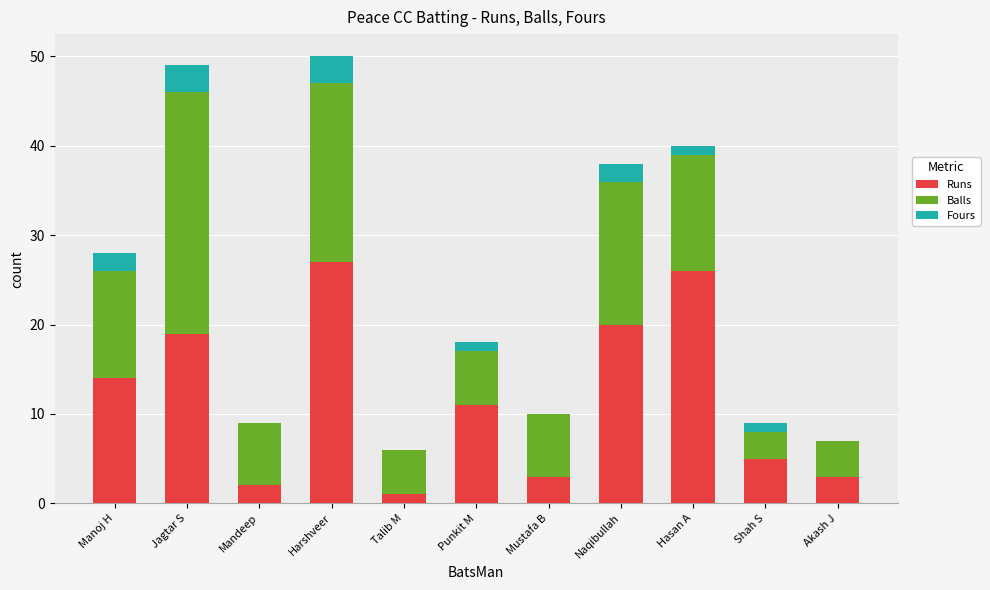

What is the total value across all series at Akash J?

7